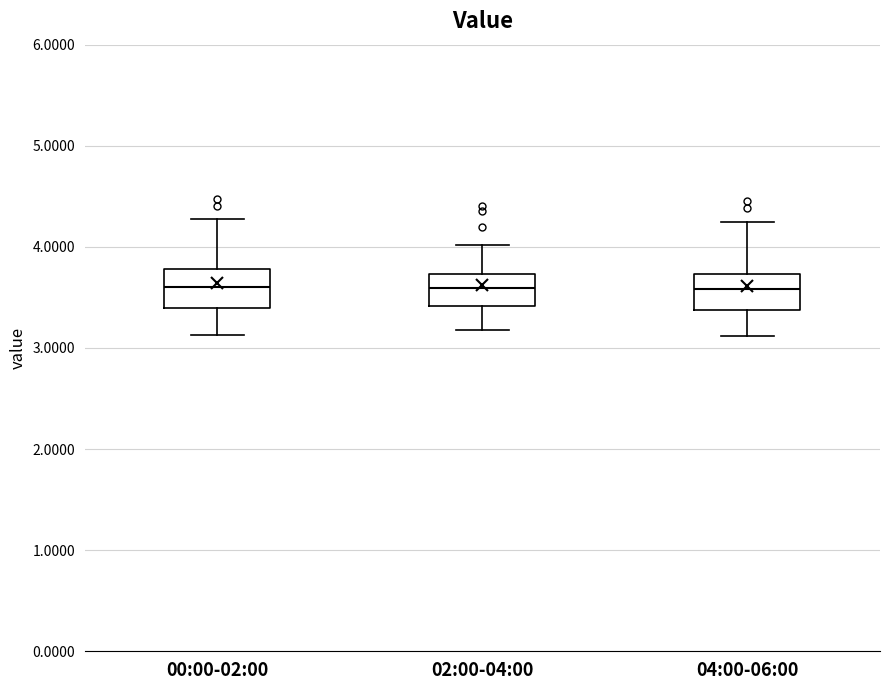

Reading left to right, read every box against the y-axis: the position of its median line, the range the box covers, and the ends of its whiskers. The values are not printed on the chart, so give them approximately, as read against the axis.

00:00-02:00: median 3.6, box 3.4 to 3.8, whiskers 3.1 to 4.3
02:00-04:00: median 3.6, box 3.4 to 3.7, whiskers 3.2 to 4.0
04:00-06:00: median 3.6, box 3.4 to 3.7, whiskers 3.1 to 4.3